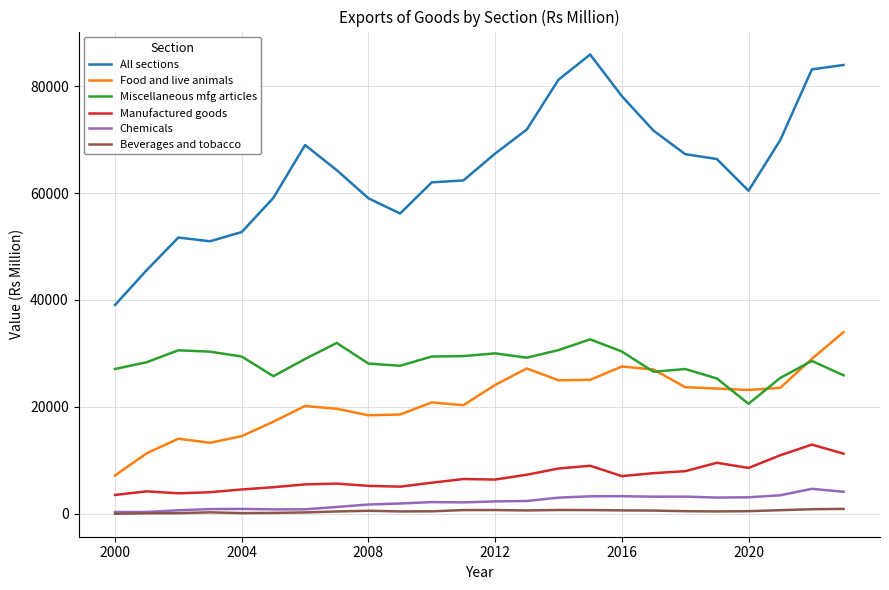

Which series has the largest total across all categories?

All sections